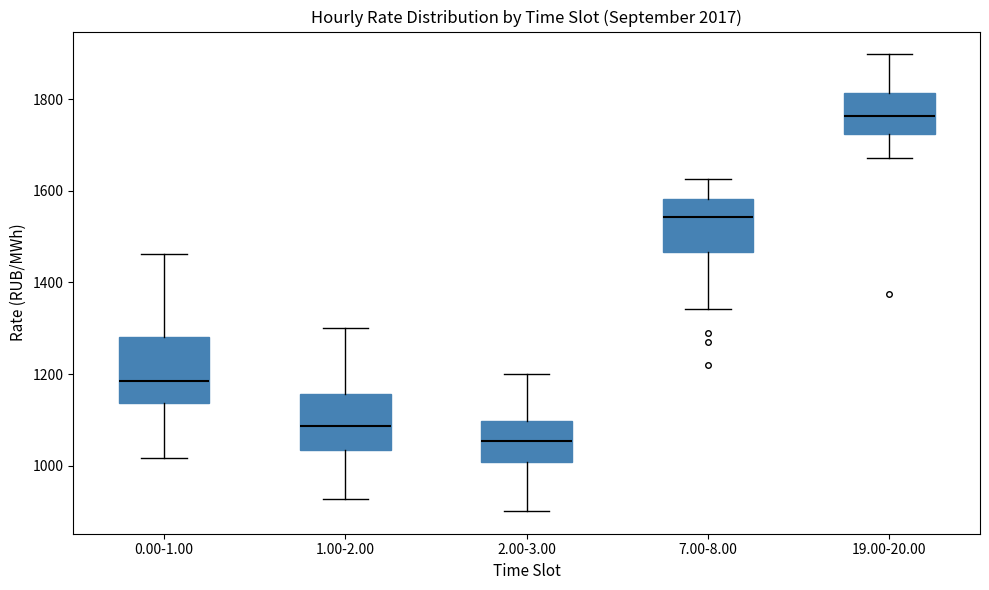

Which box has the highest median line?

19.00-20.00